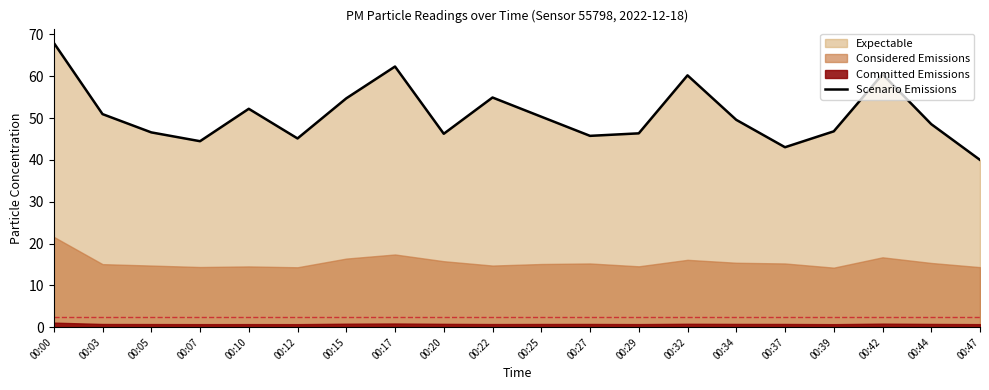

True or false: the data shows 23.5 at 00:03.

False